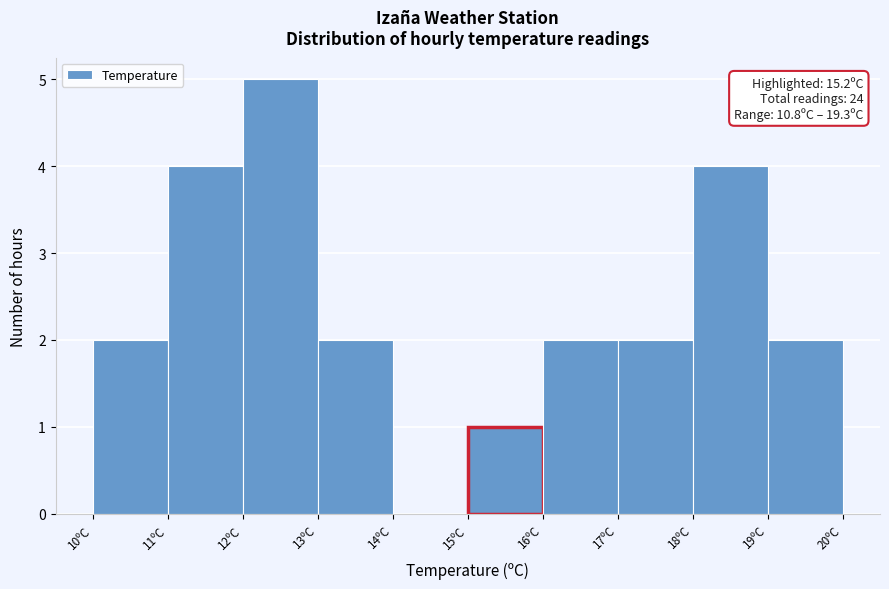

Over which range of the x-axis is the bar tallest?

12 to 13